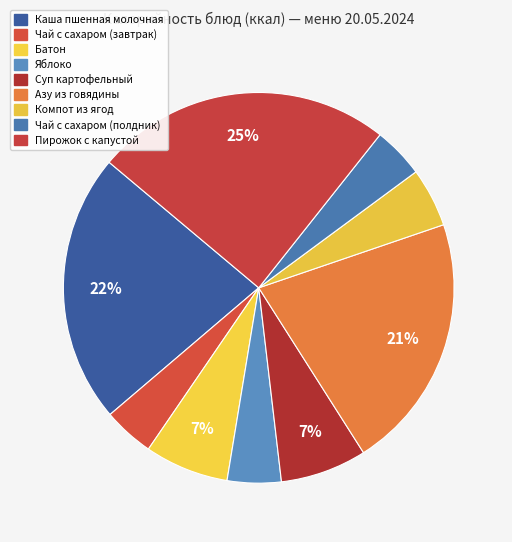

How many segments does this pie chart have?

9